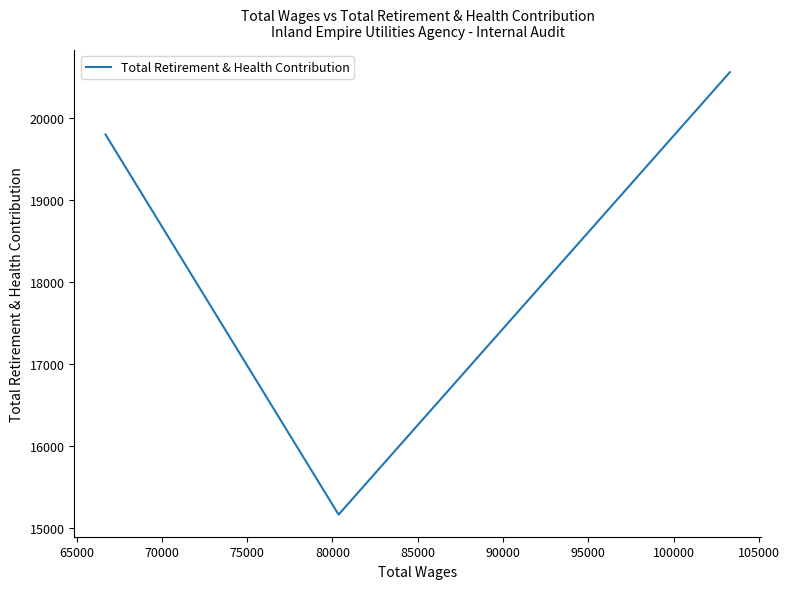

What is the greatest value displayed?

20554